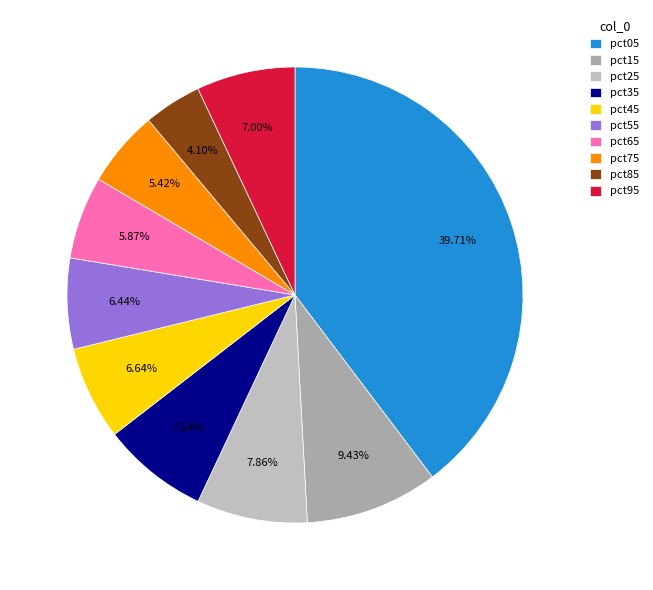

Which slice is the smallest?

pct85